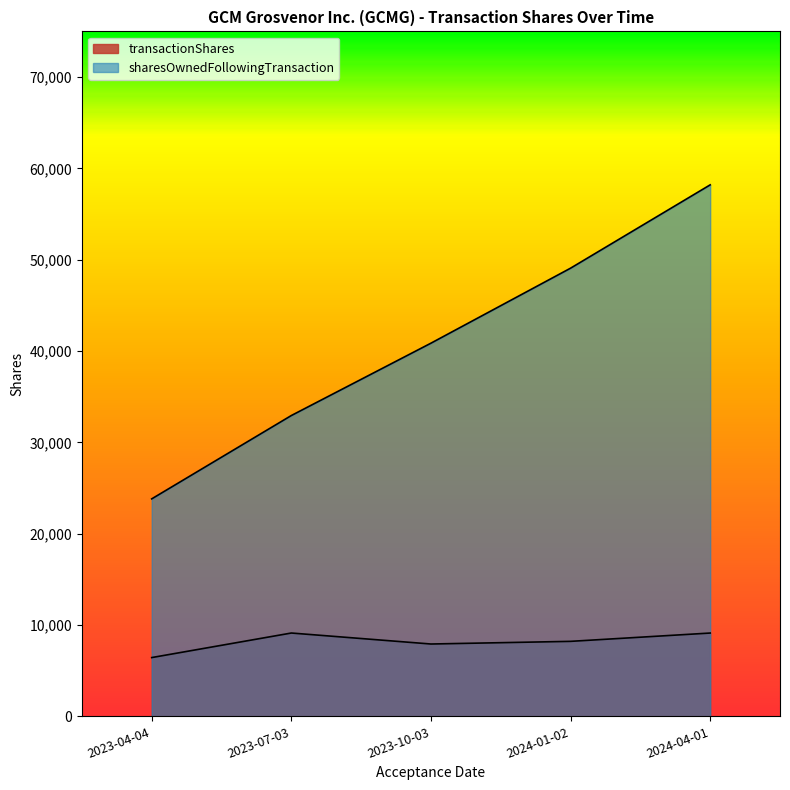

Between 2023-07-03 and 2023-04-04, which is larger?

2023-07-03